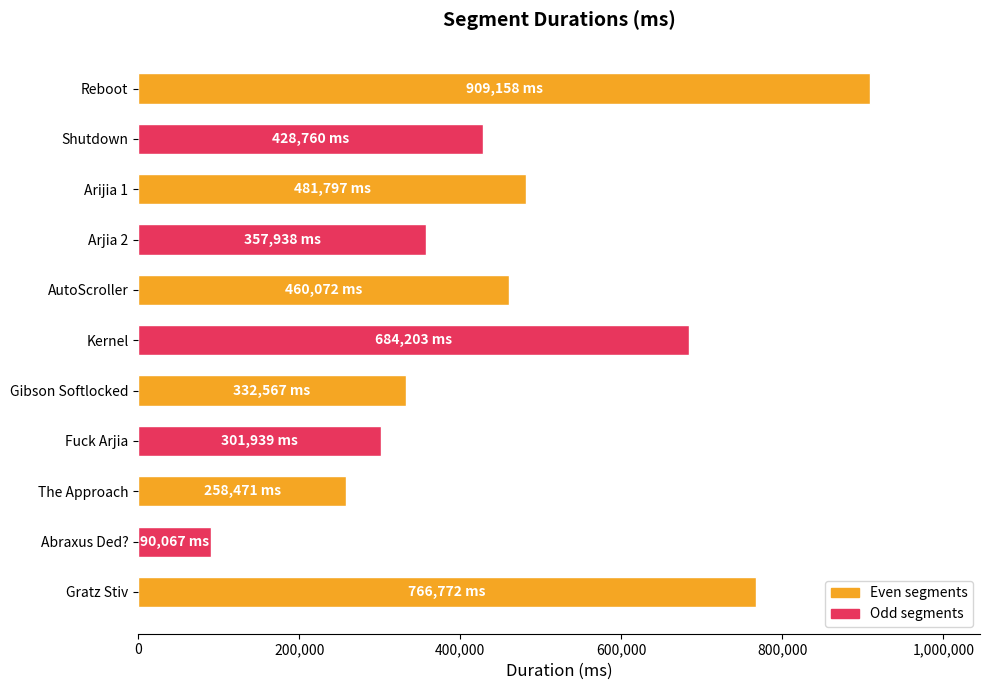

List the labels in order of value, largest first.

Reboot, Gratz Stiv, Kernel, Arijia 1, AutoScroller, Shutdown, Arjia 2, Gibson Softlocked, Fuck Arjia, The Approach, Abraxus Ded?